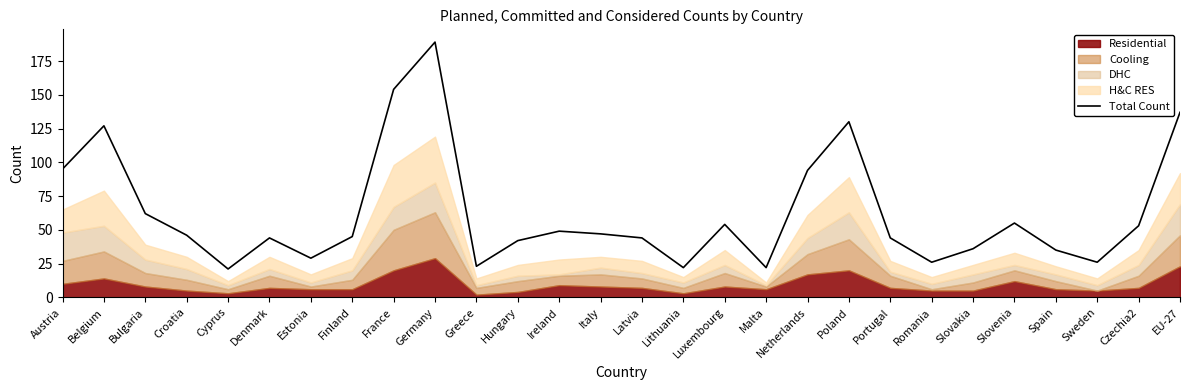

What is the sum of the values at Netherlands and Slovenia?

149